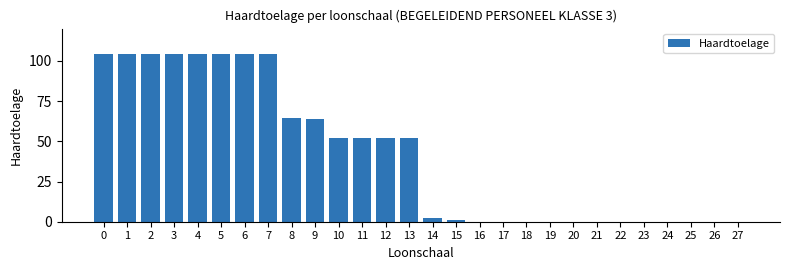

Reading right to left, list all the values displayed in this chart.

27=0.0	26=0.0	25=0.0	24=0.0	23=0.0	22=0.0	21=0.0	20=0.0	19=0.0	18=0.0	17=0.0	16=0.0	15=1.2	14=2.3	13=52.2	12=52.2	11=52.2	10=52.2	9=63.6	8=64.8	7=104.5	6=104.5	5=104.5	4=104.5	3=104.5	2=104.5	1=104.5	0=104.5